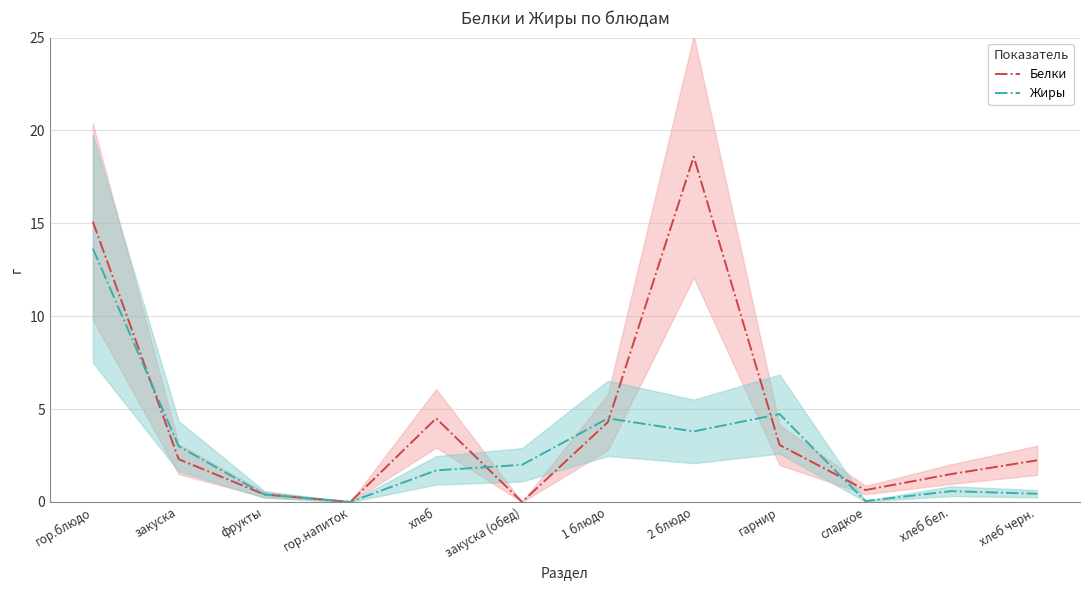

How many intersections are there between Жиры and Белки?

5